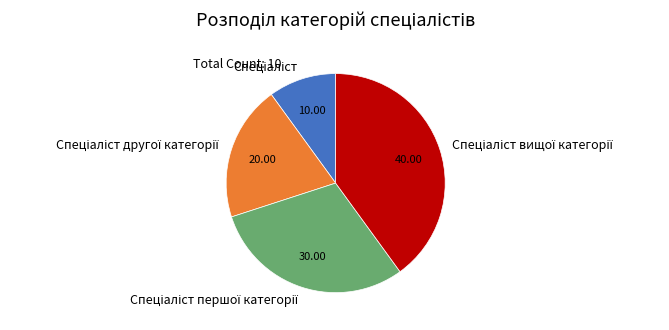

Count the number of slices in the pie.

4